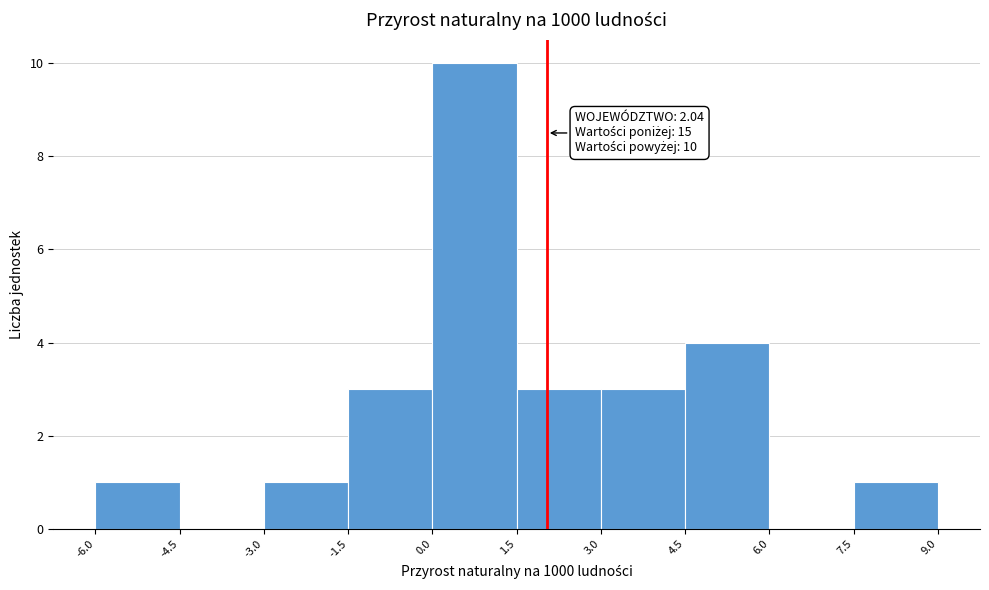

Over which range of the x-axis is the bar tallest?

0.0 to 1.5